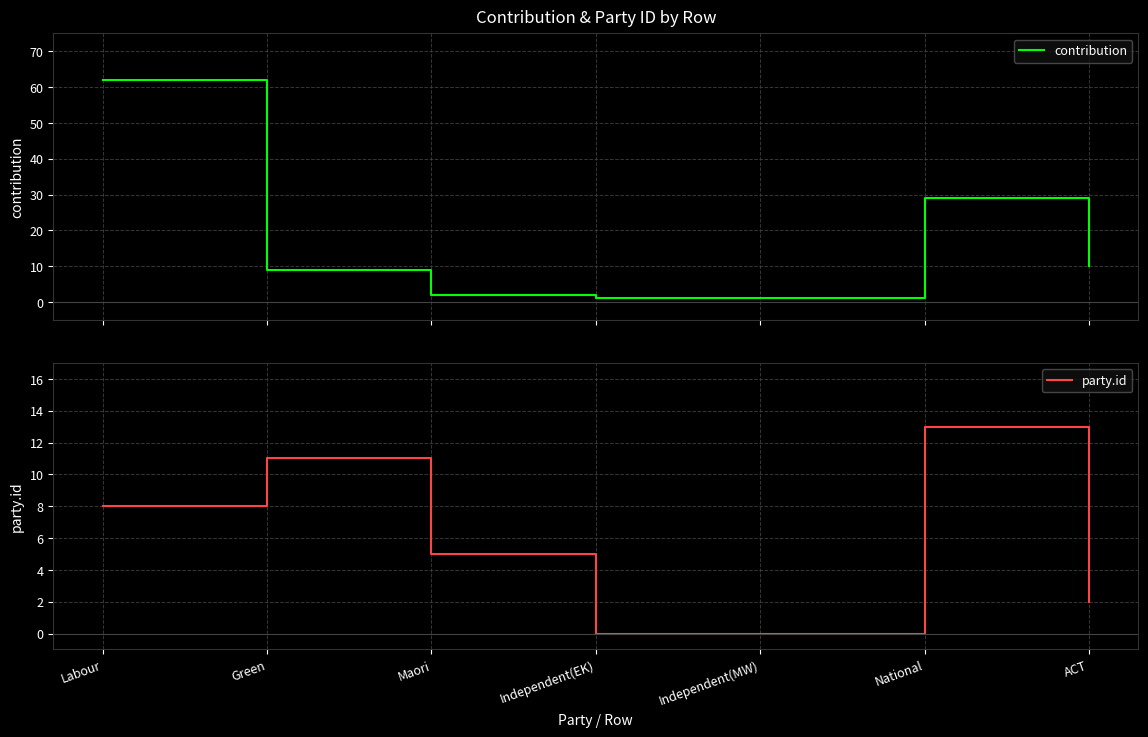

Count the number of data series in this chart.

2